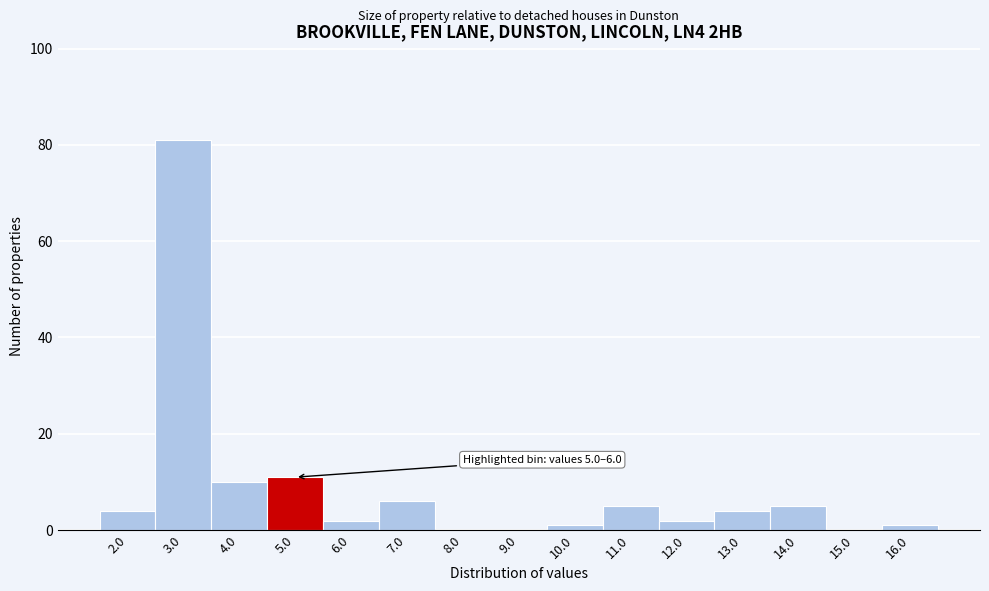

Reading left to right, list all the values displayed in this chart.

2.0=4	3.0=81	4.0=10	5.0=11	6.0=2	7.0=6	8.0=0	9.0=0	10.0=1	11.0=5	12.0=2	13.0=4	14.0=5	15.0=0	16.0=1